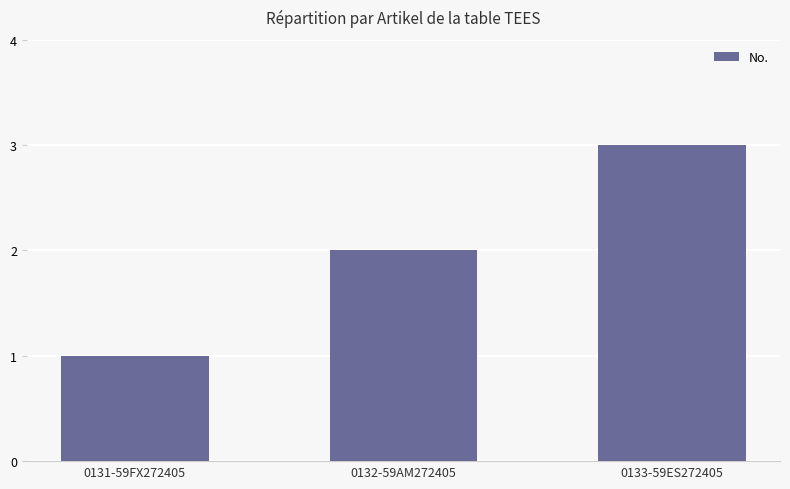

What is the label of the 2nd bar from the left?

0132-59AM272405